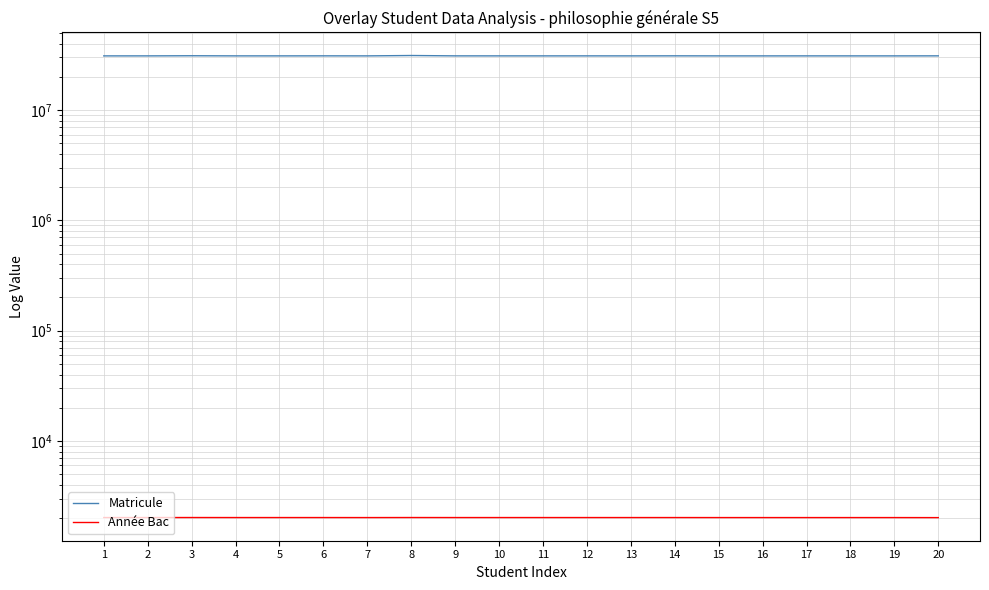

The Année Bac series shows 3485 at 7. True or false?

False